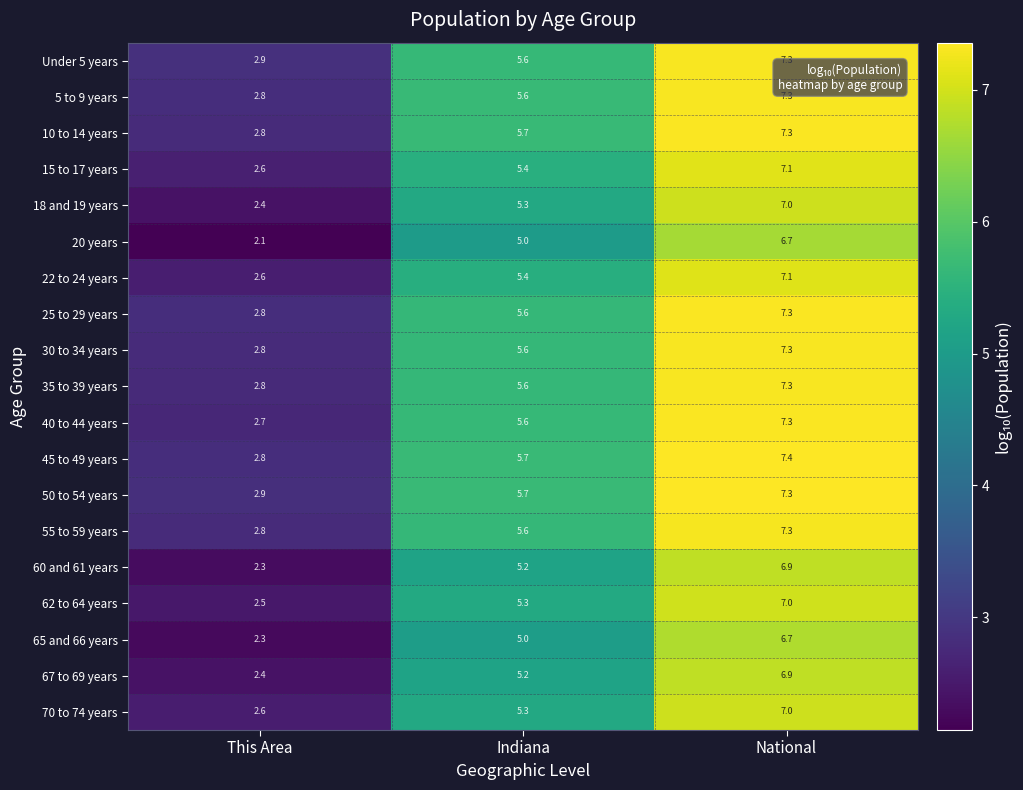

How many data points in 67 to 69 years are less than 5?

1